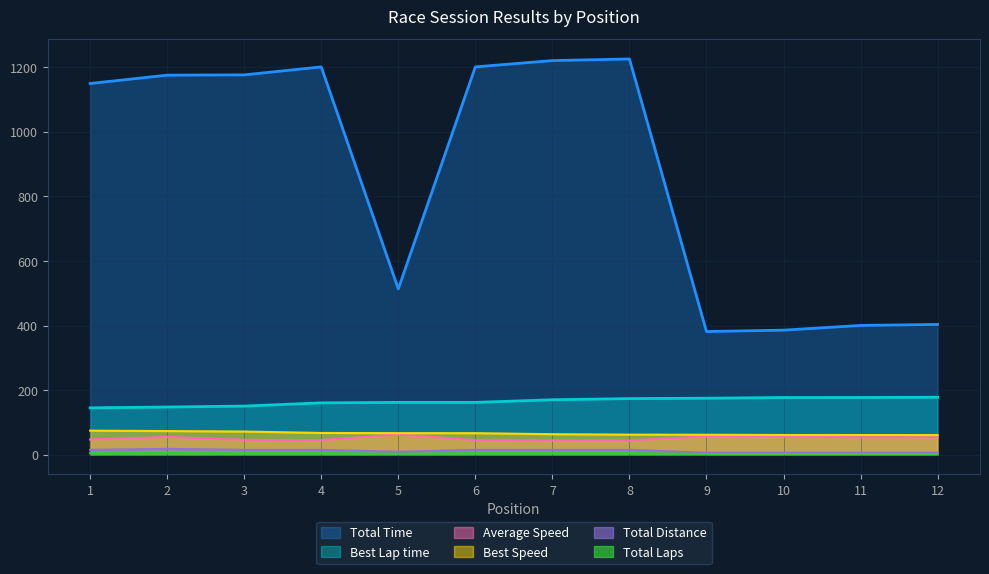

How many values in the Best Lap time series are below 170?

6